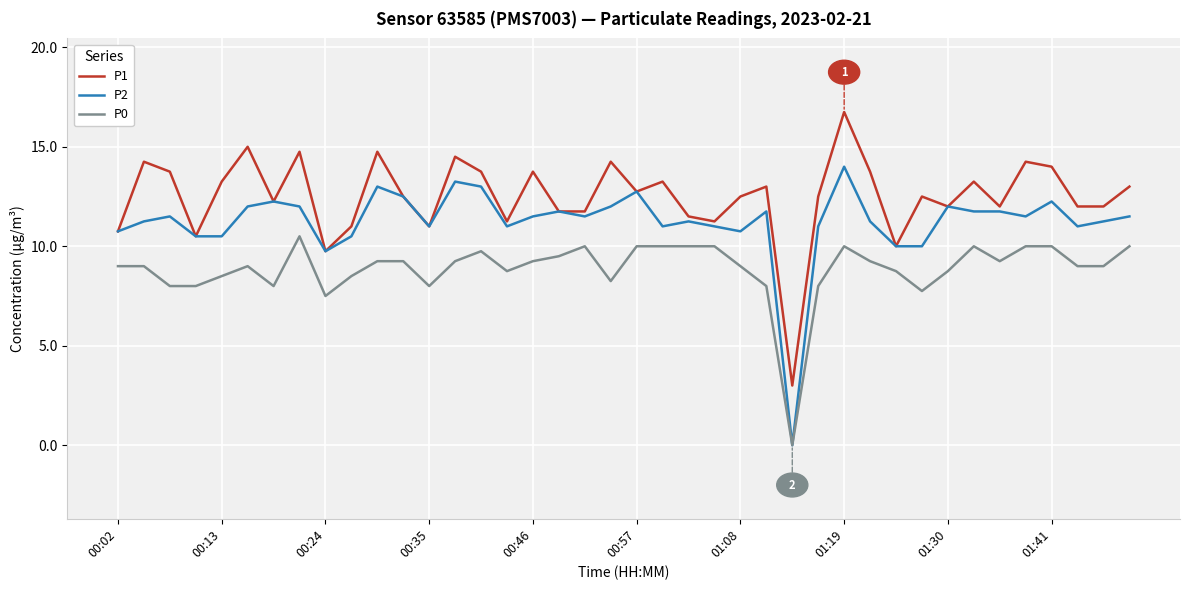

True or false: P1 and P0 intersect in this chart.

False